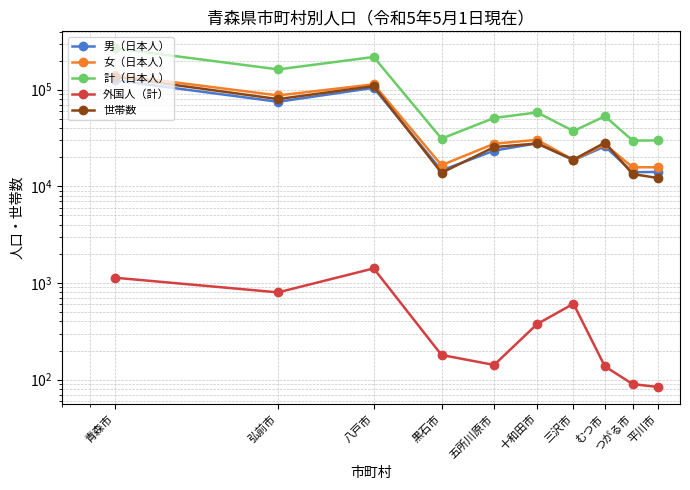

What is the value of the 女（日本人） point at the 10th from the left?

15747